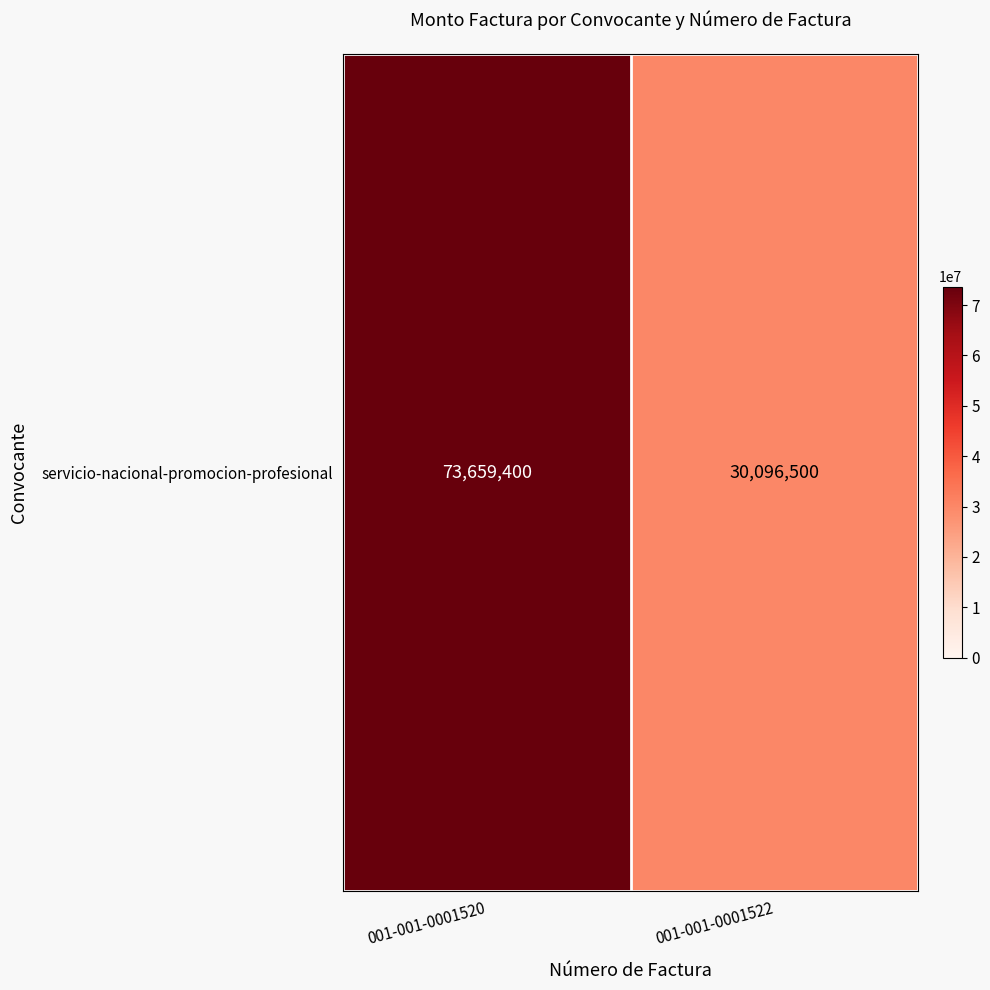

What is the difference between the values at 001-001-0001520 and 001-001-0001522?

43562900